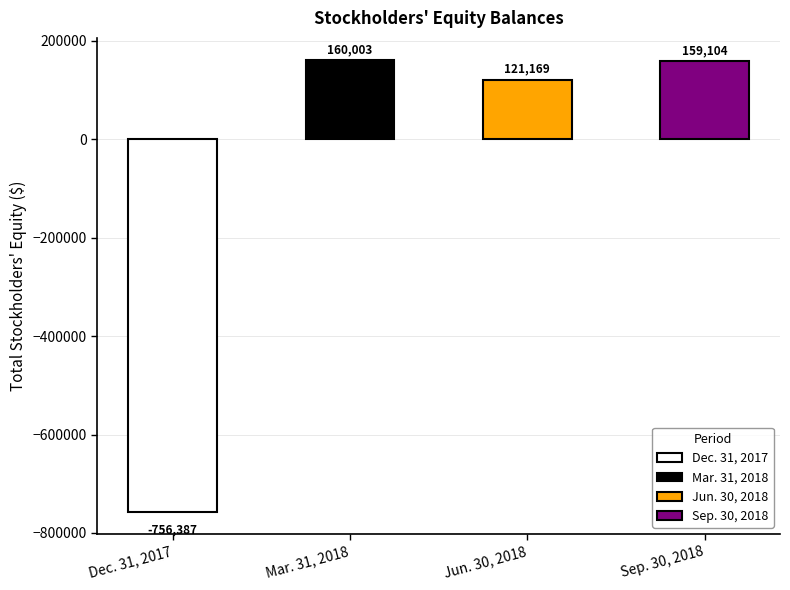

What is the sum of the values at Mar. 31, 2018 and Jun. 30, 2018?

281172